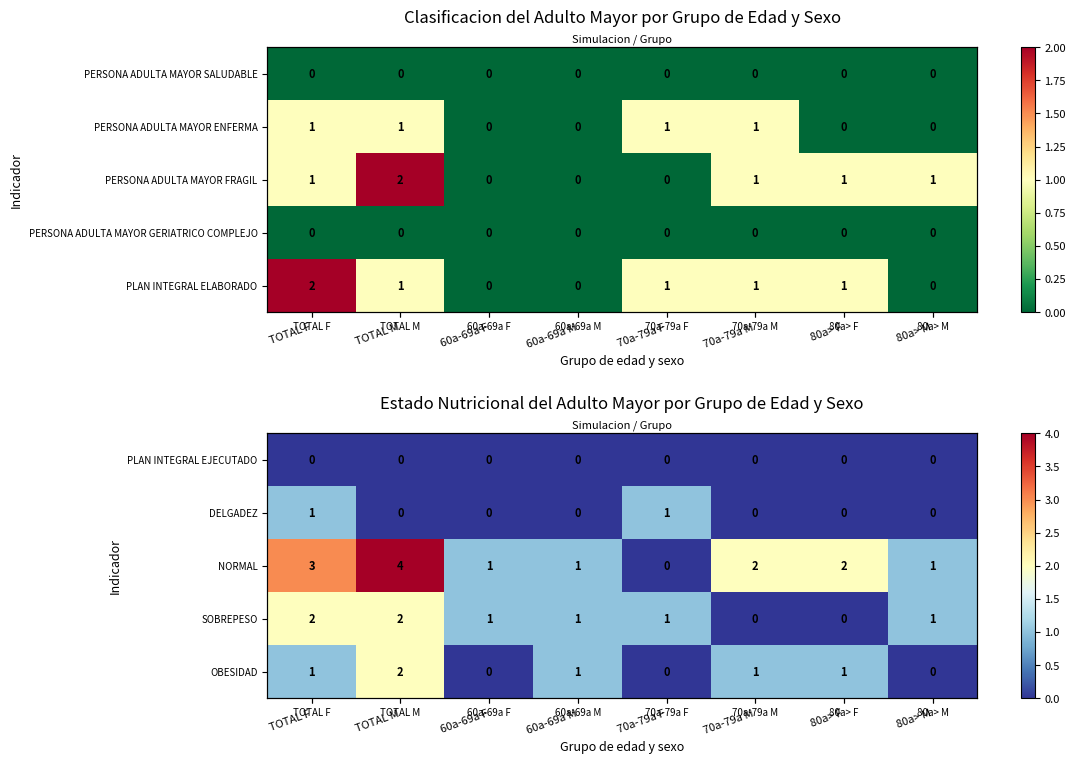

List the labels in order of PLAN INTEGRAL EJECUTADO value, smallest first.

TOTAL F, TOTAL M, 60a-69a F, 60a-69a M, 70a-79a F, 70a-79a M, 80a> F, 80a> M